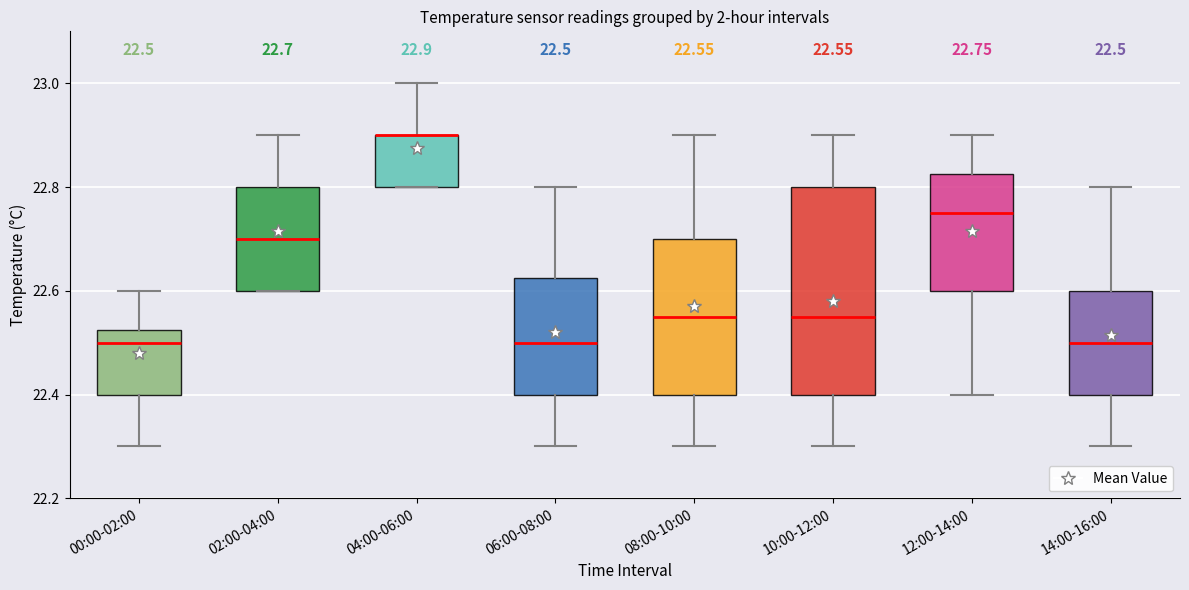

Which box is the tallest, from its lower edge to its upper edge?

10:00-12:00